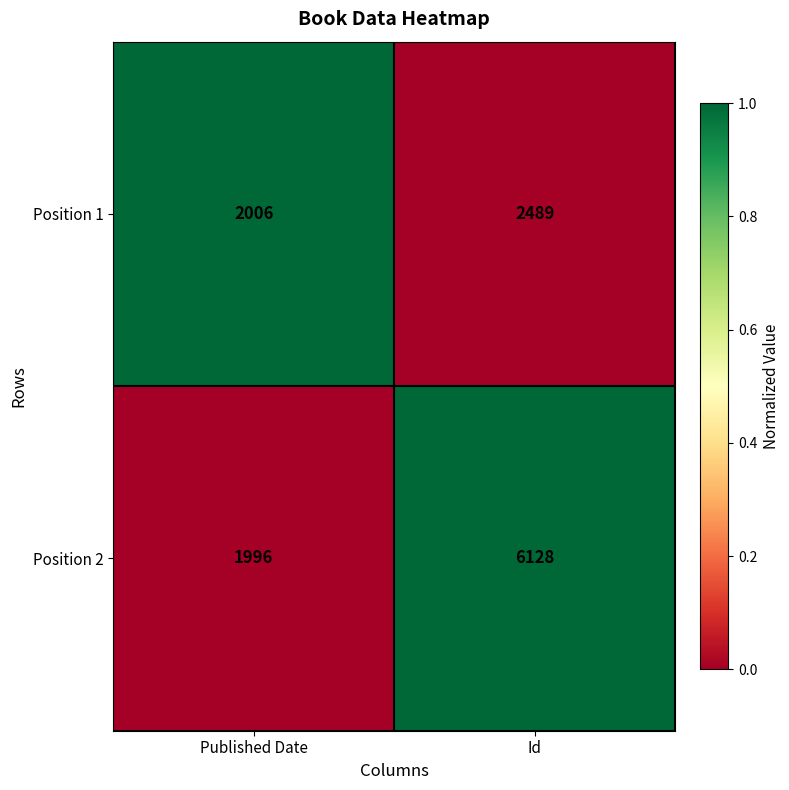

What value does the Position 1 series have at Published Date?

2006